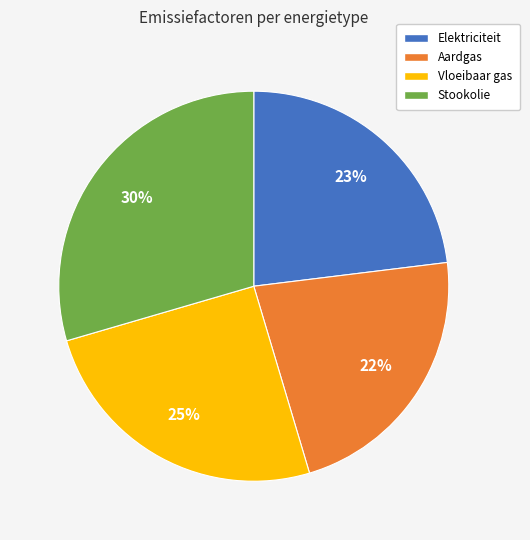

Count the number of slices in the pie.

4